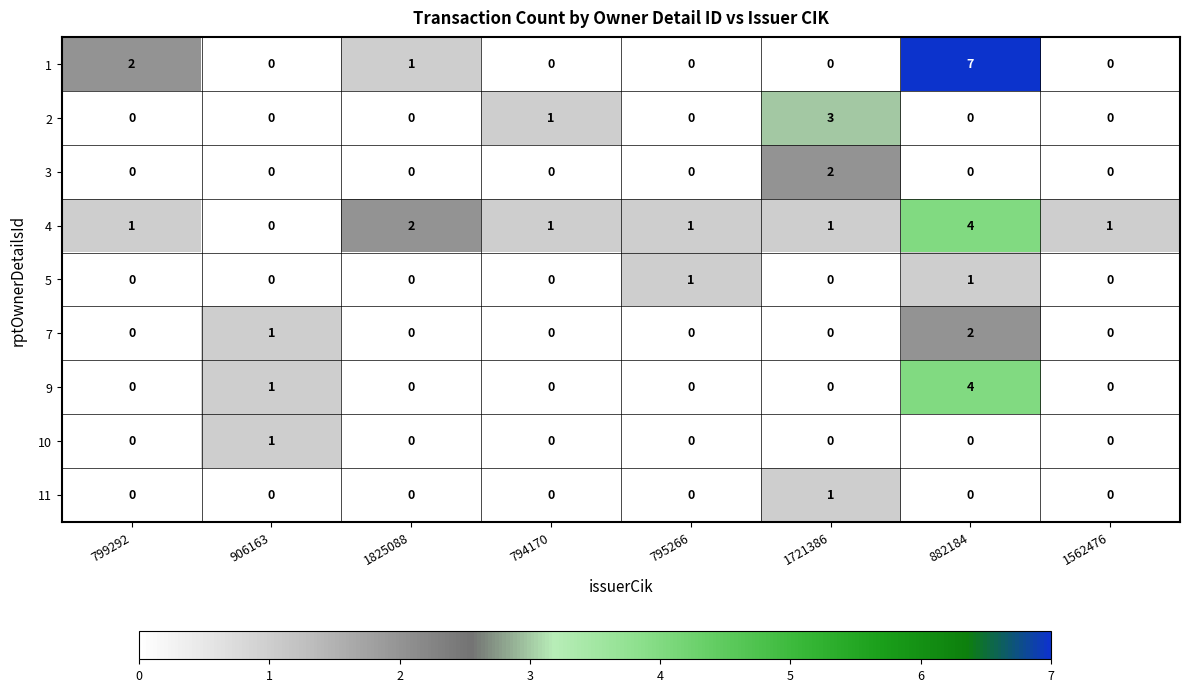

The value of 4 at 1721386 is 1. True or false?

True